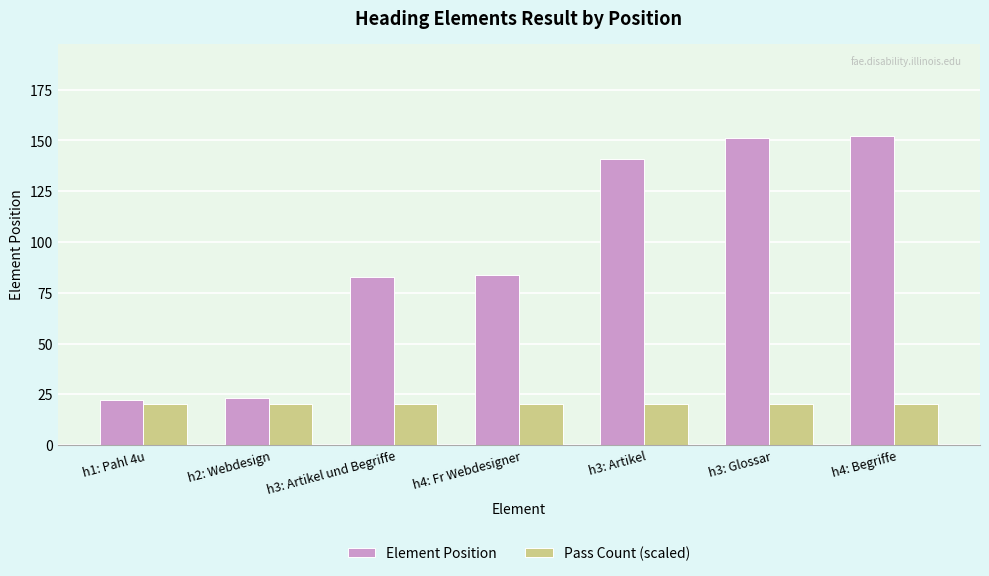

Is it true that Element Position equals 47 at h4: Fr Webdesigner?

False